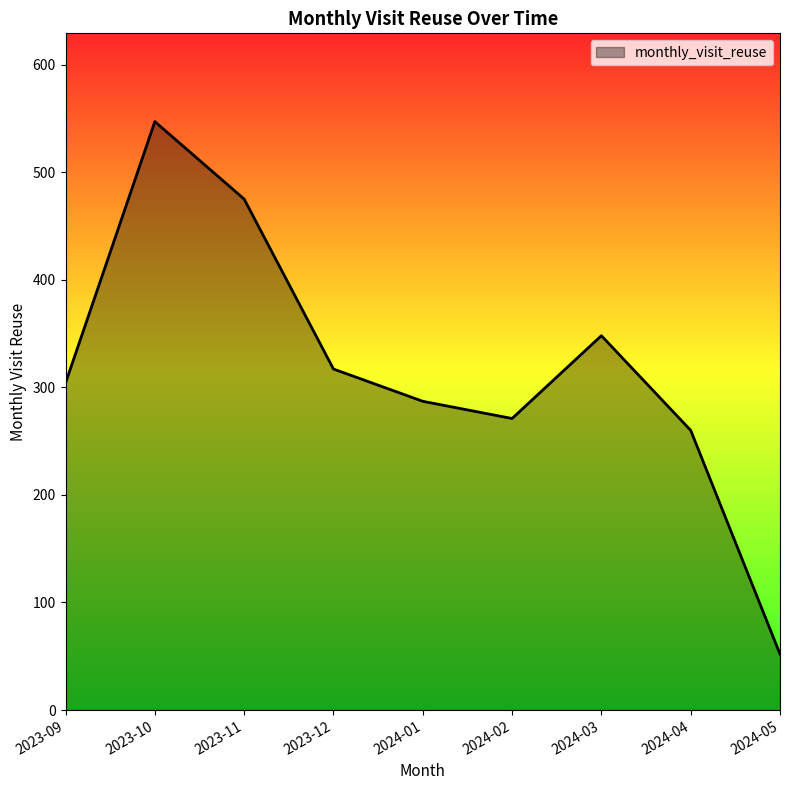

List the labels in order of value, largest first.

2023-10, 2023-11, 2024-03, 2023-12, 2023-09, 2024-01, 2024-02, 2024-04, 2024-05